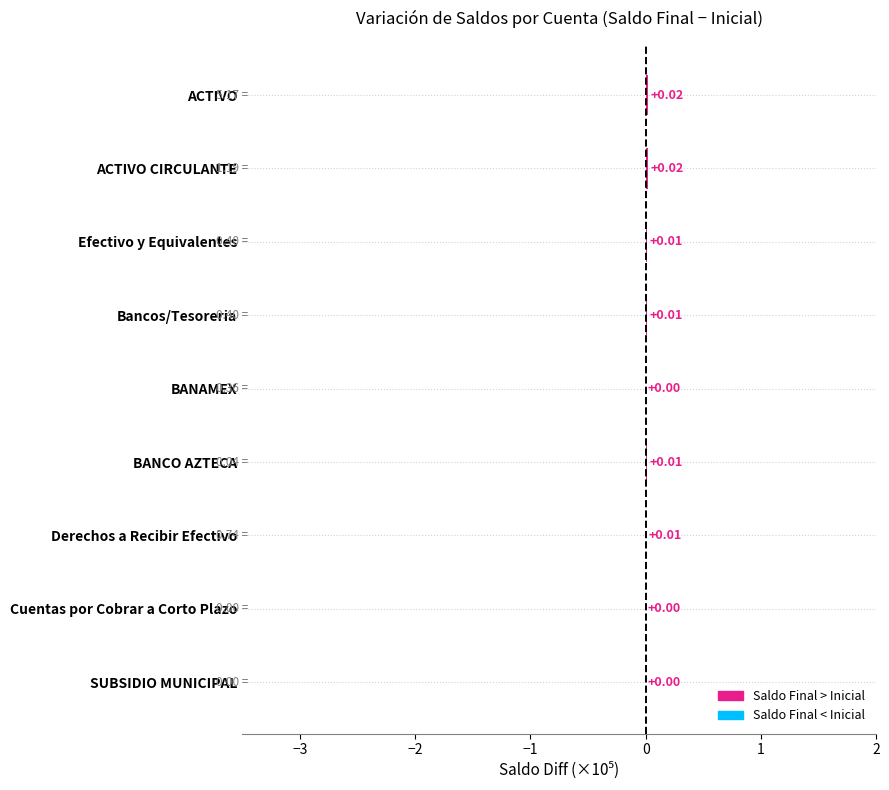

Between SUBSIDIO MUNICIPAL and Efectivo y Equivalentes, which is larger?

Efectivo y Equivalentes